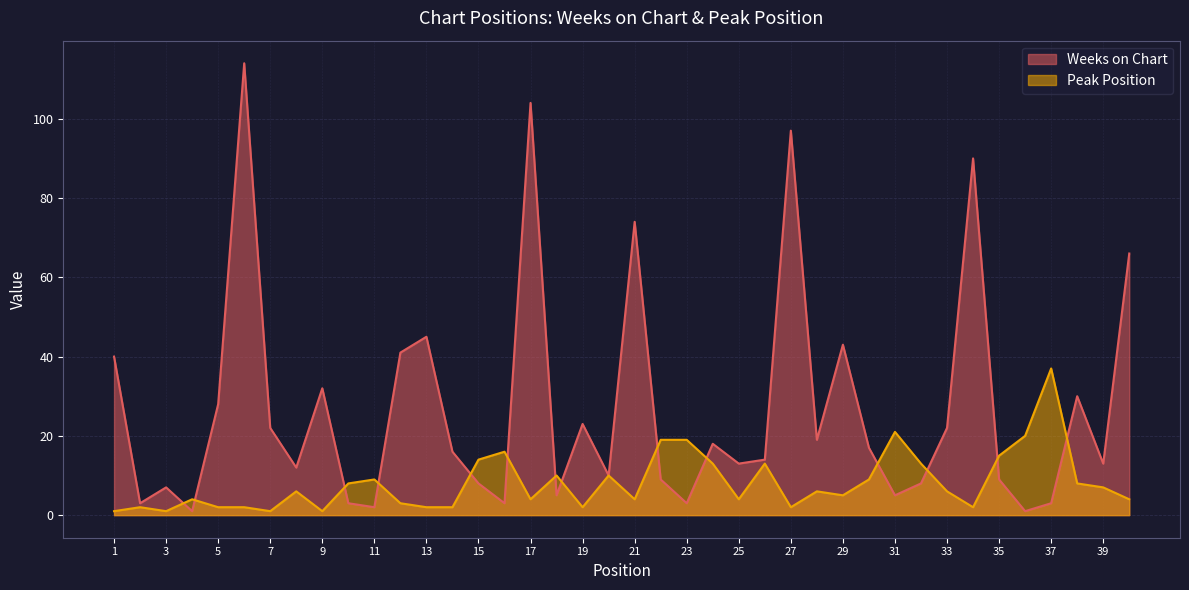

How many series are shown in this chart?

2